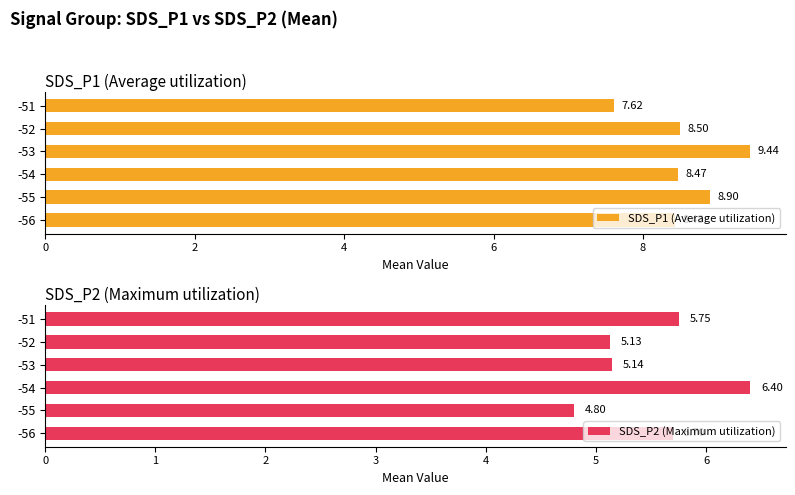

What is the sum of the SDS_P1 (Average utilization) values at -52 and -54?

17.0